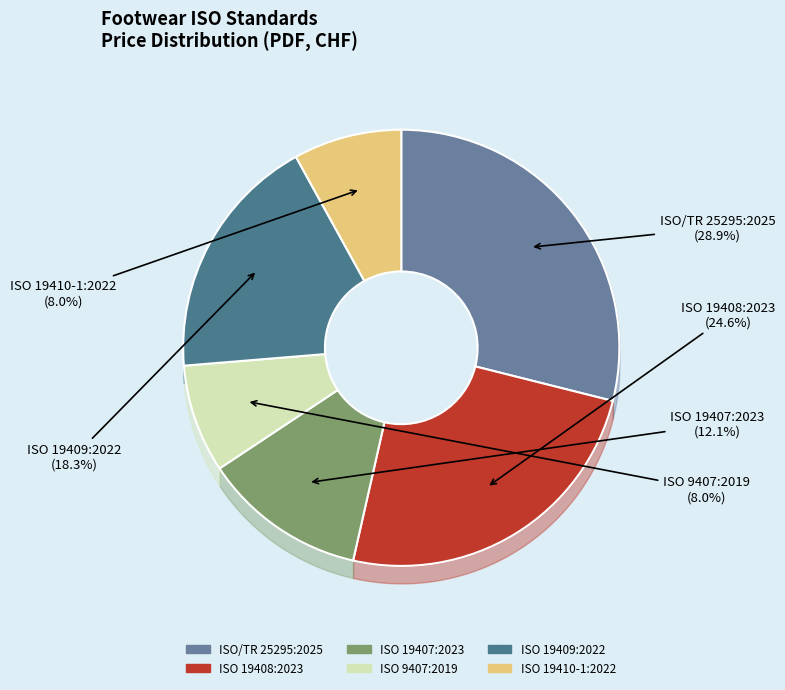

The ISO 19408:2023 slice represents 11% of the pie. True or false?

False